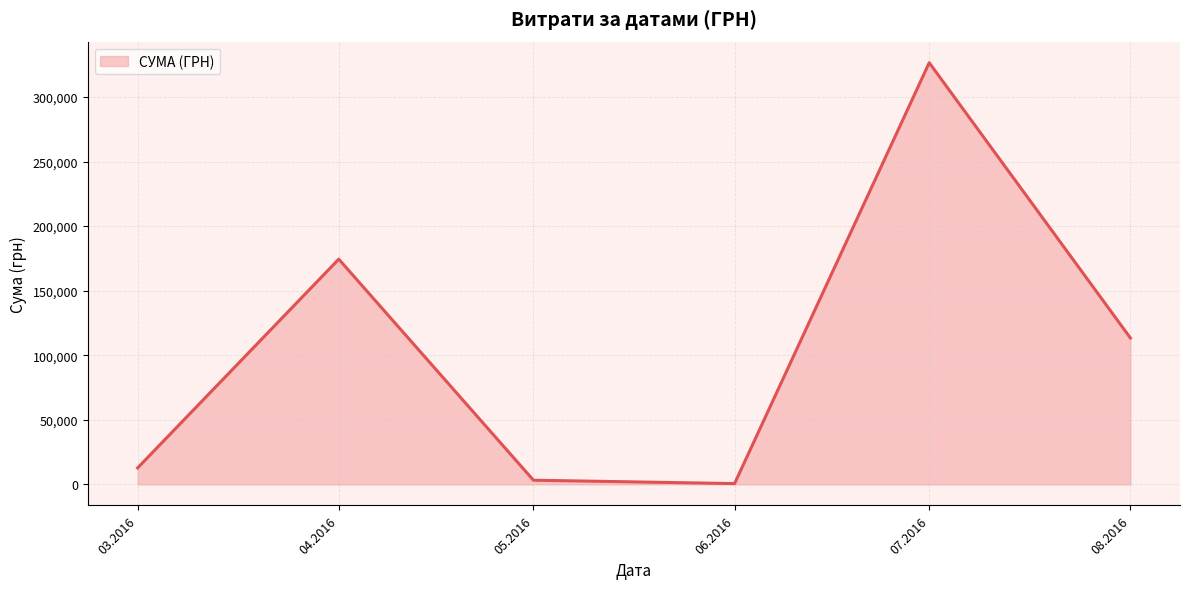

Between 04.2016 and 03.2016, which is larger?

04.2016